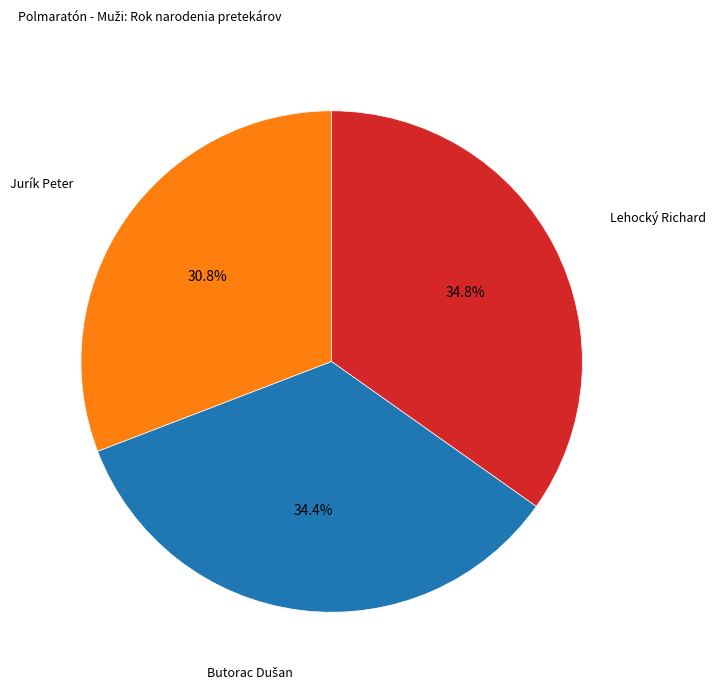

Is there any slice that represents more than half of the pie?

No